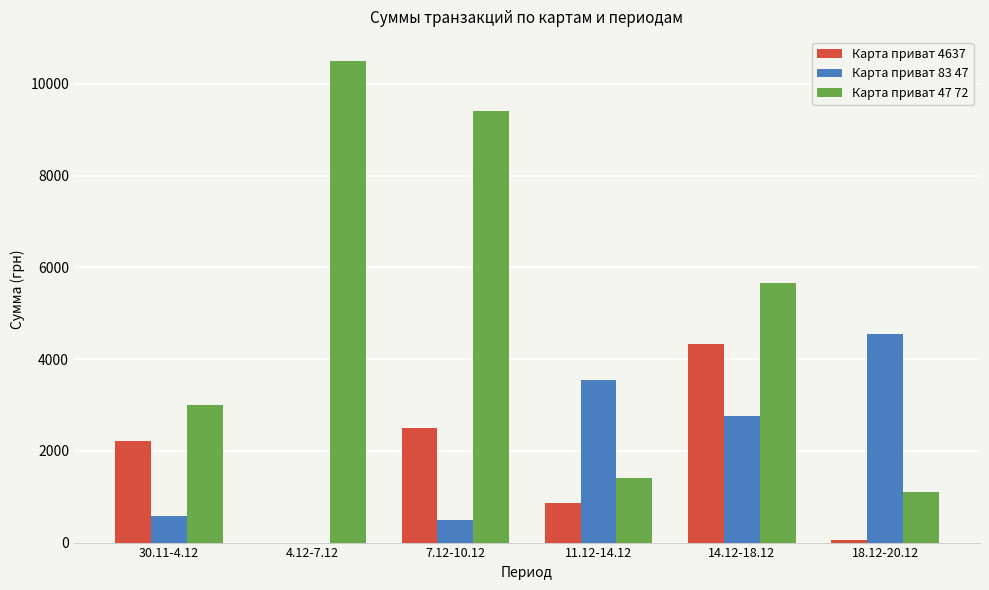

True or false: Карта приват 4637 has a value of 1300.9 at 30.11-4.12.

False